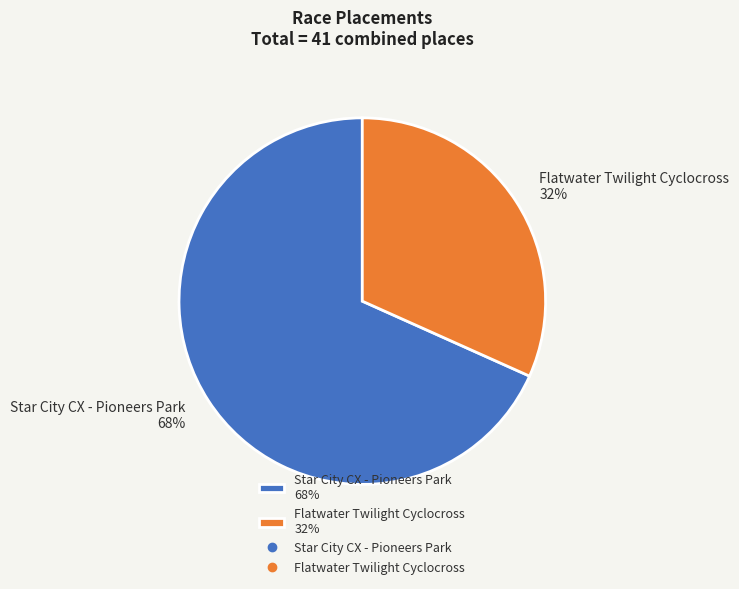

Rank the categories by value from highest to lowest.

Star City CX - Pioneers Park, Flatwater Twilight Cyclocross